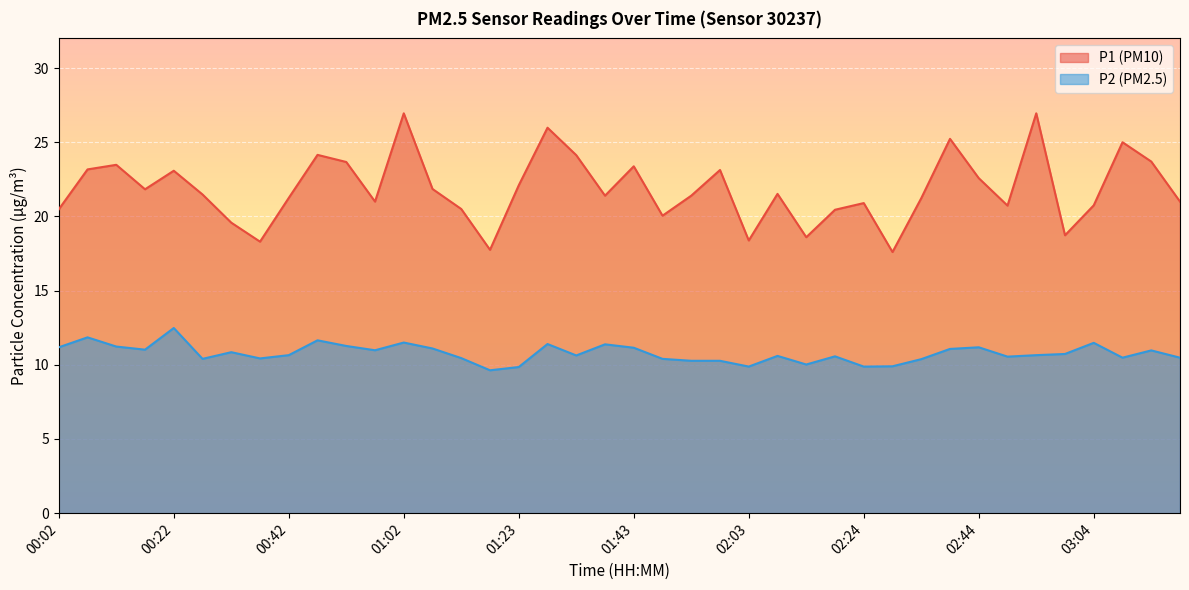

In P2, how many points are higher than both neighbors (excluding endpoints)?

12